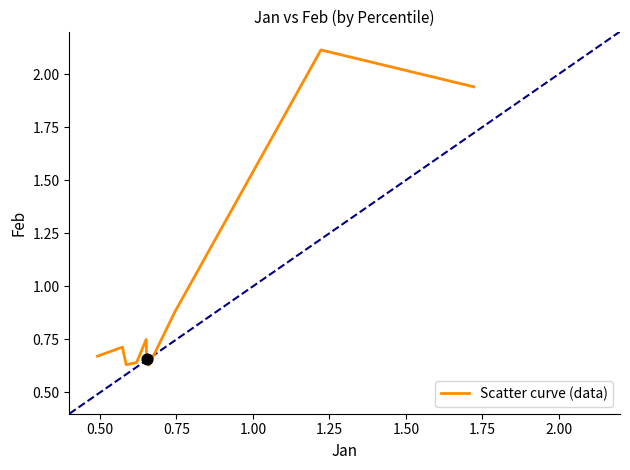

What is the greatest value displayed?

2.1